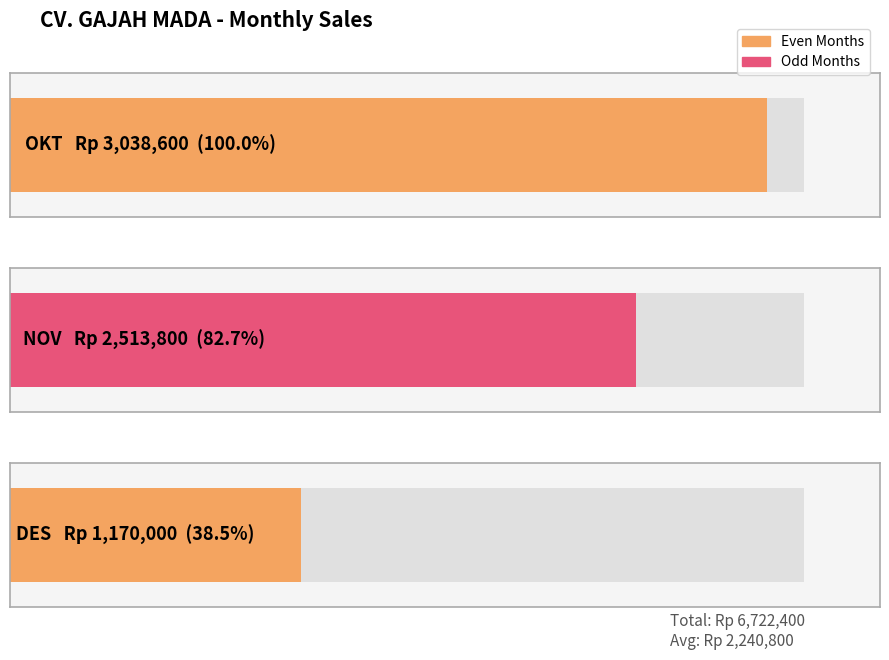

What is the sum of the values at DES and NOV?

3683800